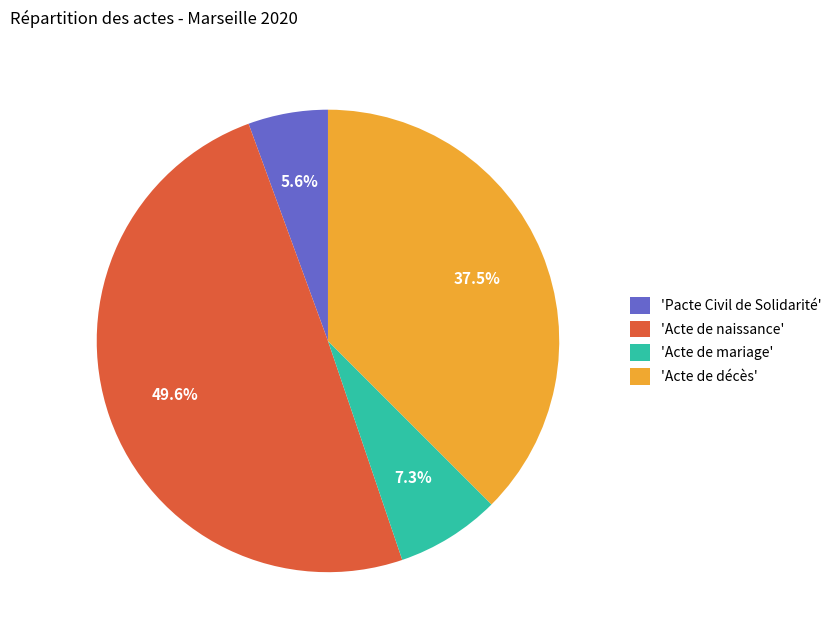

What percentage is NOT represented by 'Acte de décès'?

62.5%